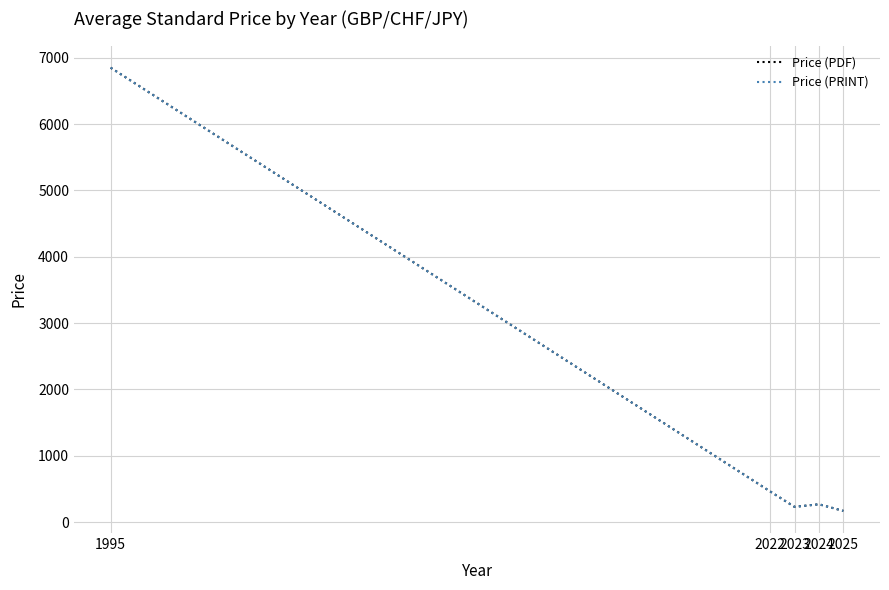

Reading left to right, transcribe all the data shown in this chart.

Price (PDF): 6850.0	462.0	229.0	267.5	168.2
Price (PRINT): 6850.0	462.0	229.0	267.5	168.2